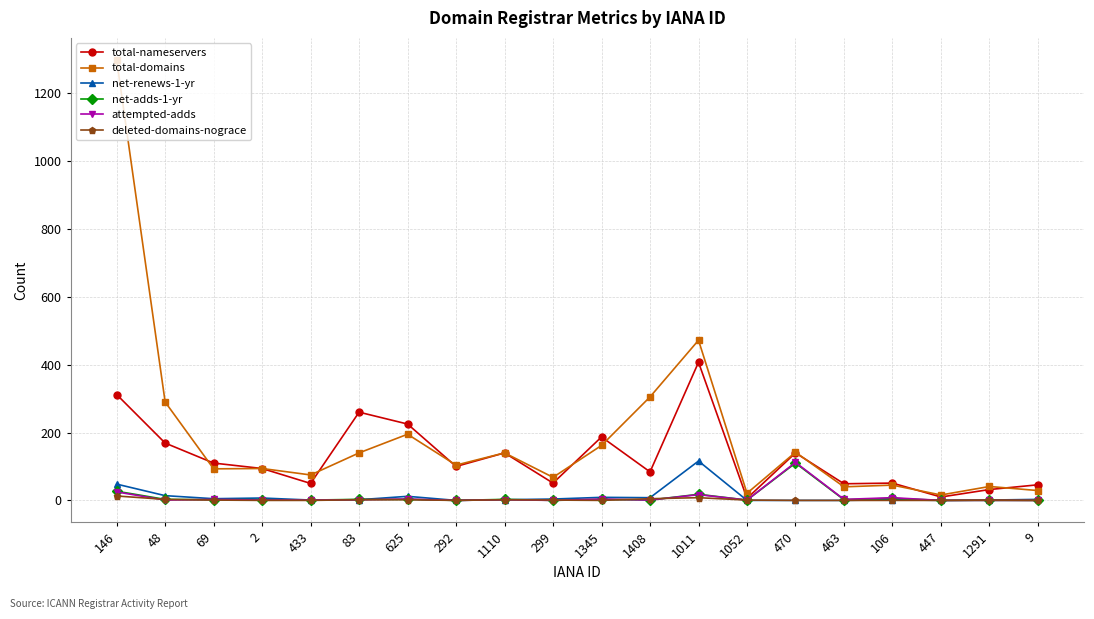

Count the number of categories in the chart.

20